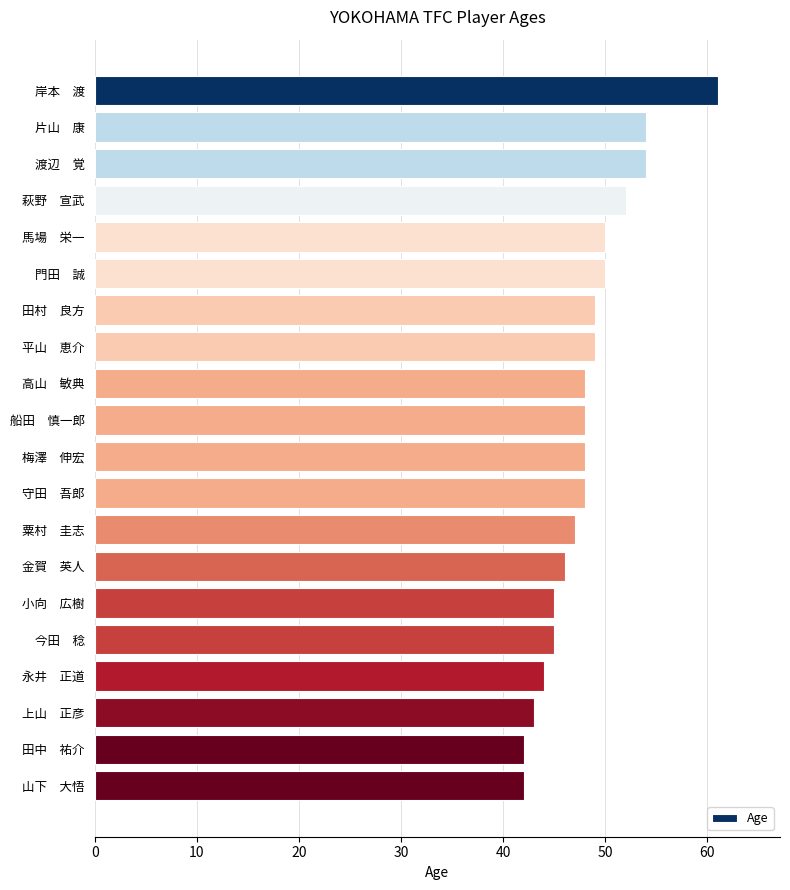

What is the label of the 12th bar from the bottom?

高山　敏典